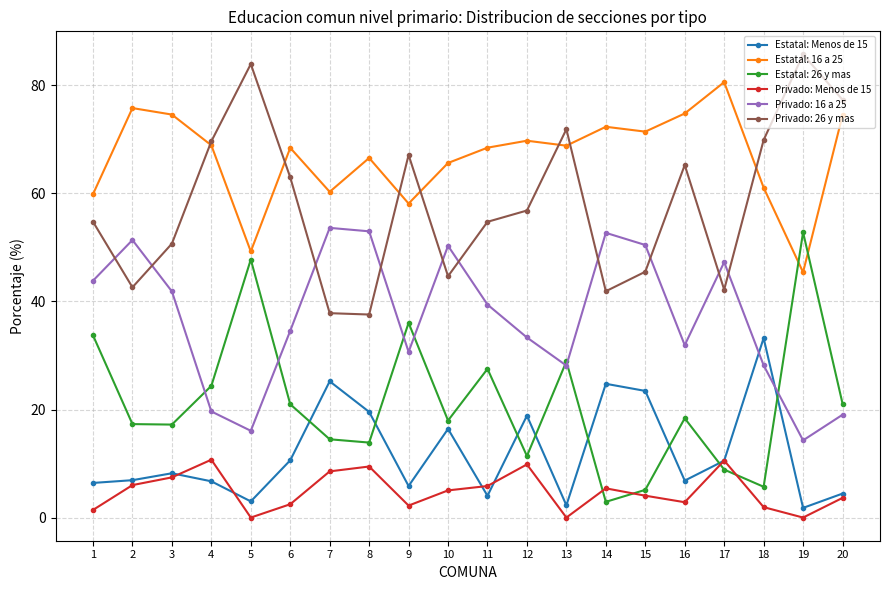

What is the difference between the highest and lowest values at 4?

62.9